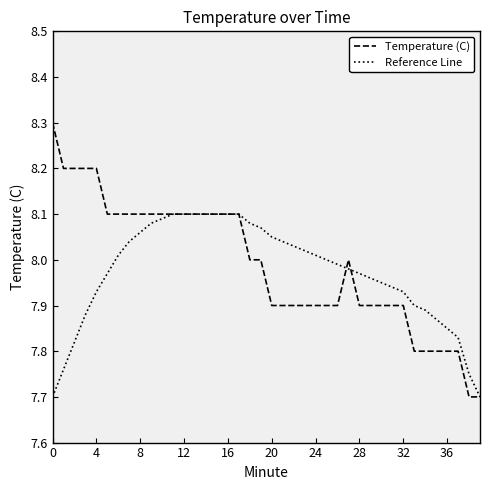

Rank the series by their maximum value, from highest to lowest.

Temperature (C), Reference Line